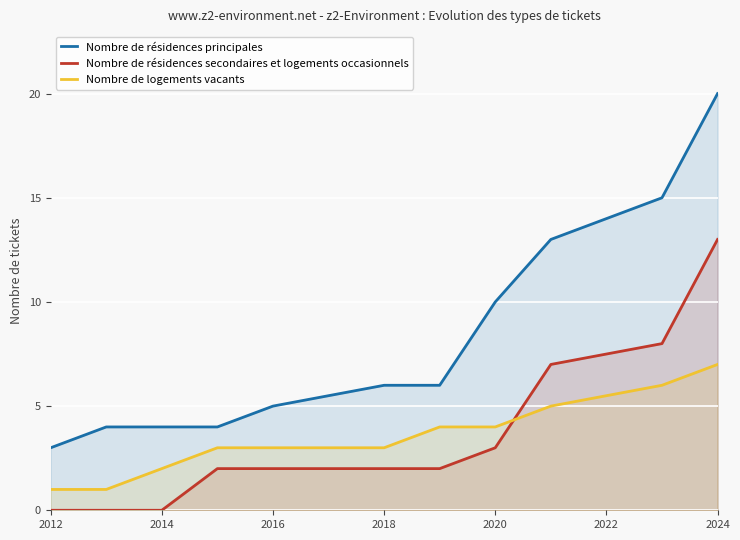

At which category does the chart reach its peak across all series?

2024